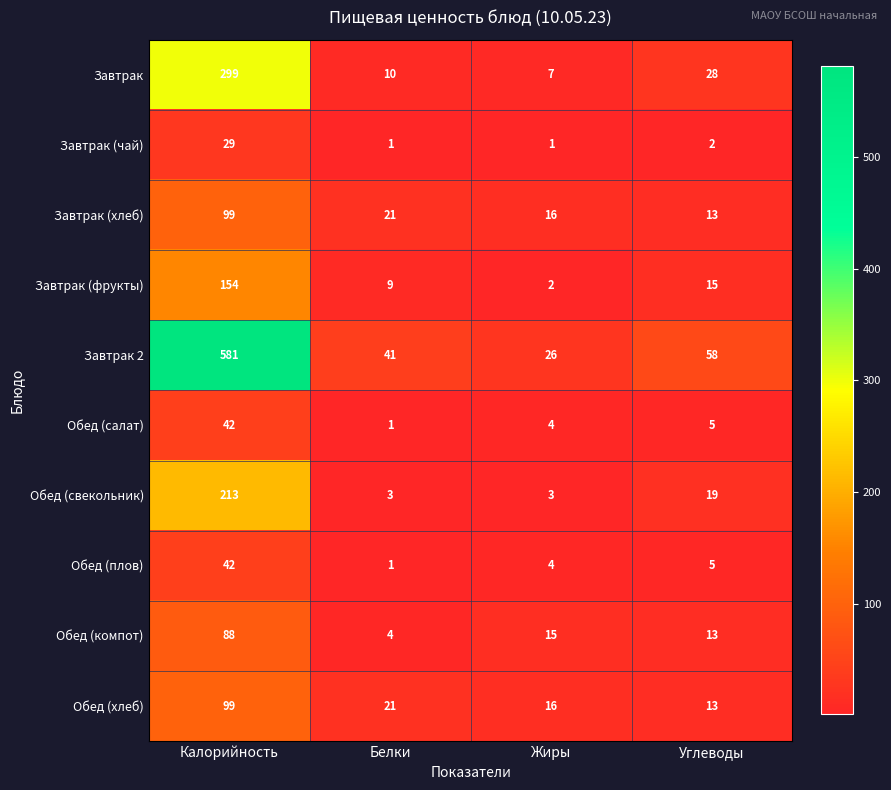

How many categories are shown in the chart?

4